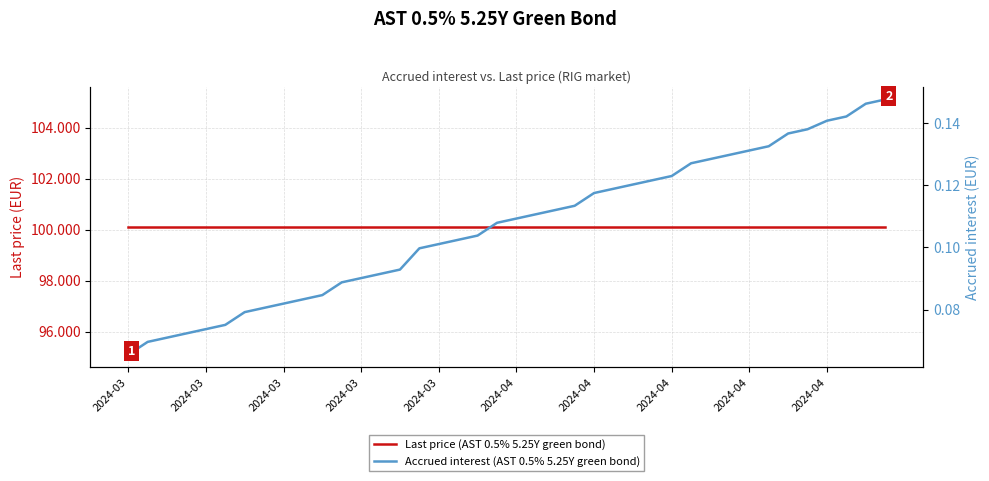

At how many categories does at least one series exceed 94?

40